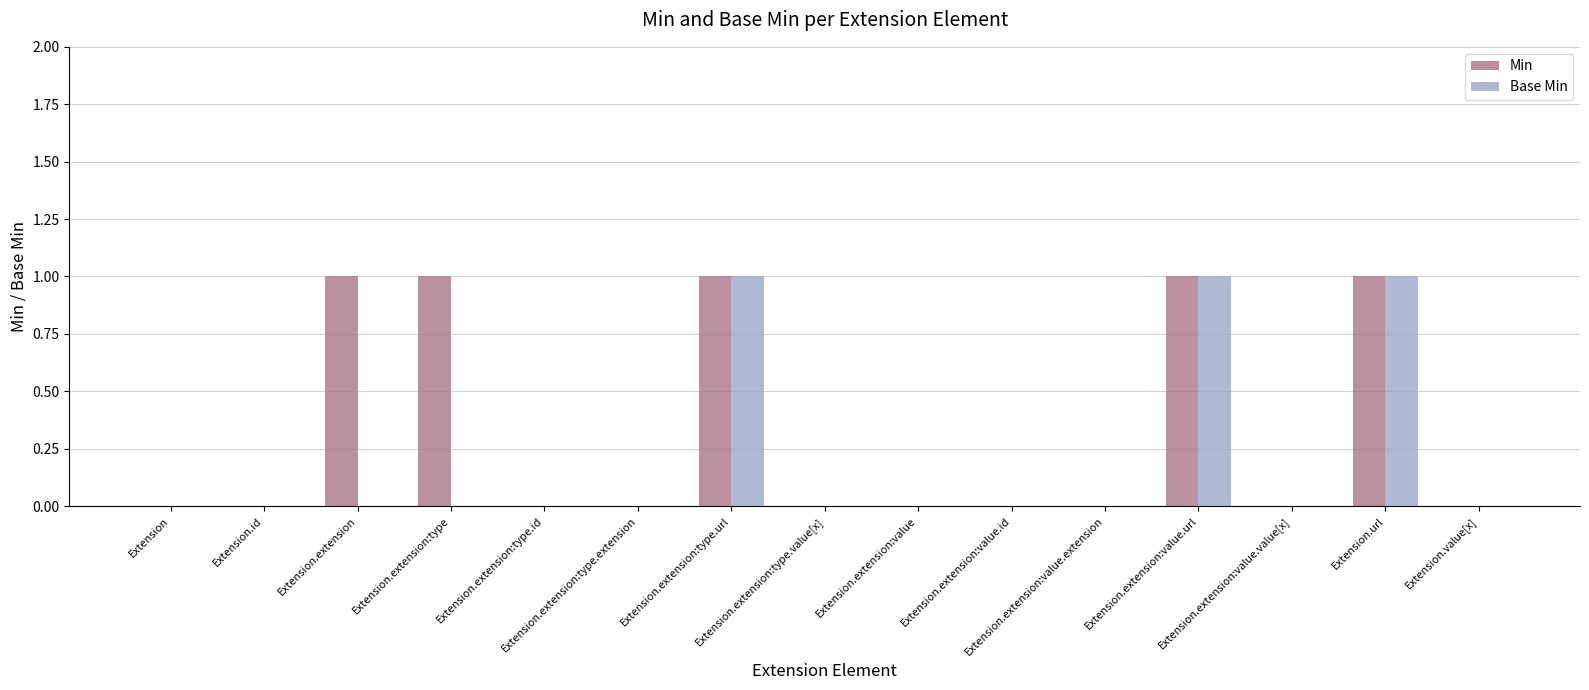

What is the sum of all Base Min values?

3